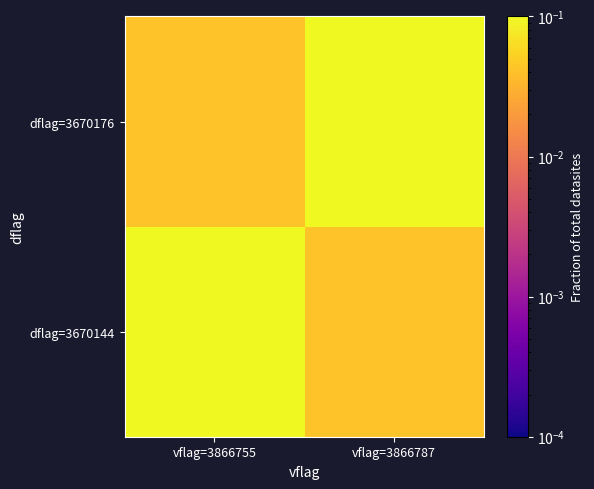

Reading right to left, transcribe all the data shown in this chart.

dflag=3670144: vflag=3866787=0.0	vflag=3866755=0.4
dflag=3670176: vflag=3866787=0.5	vflag=3866755=0.0